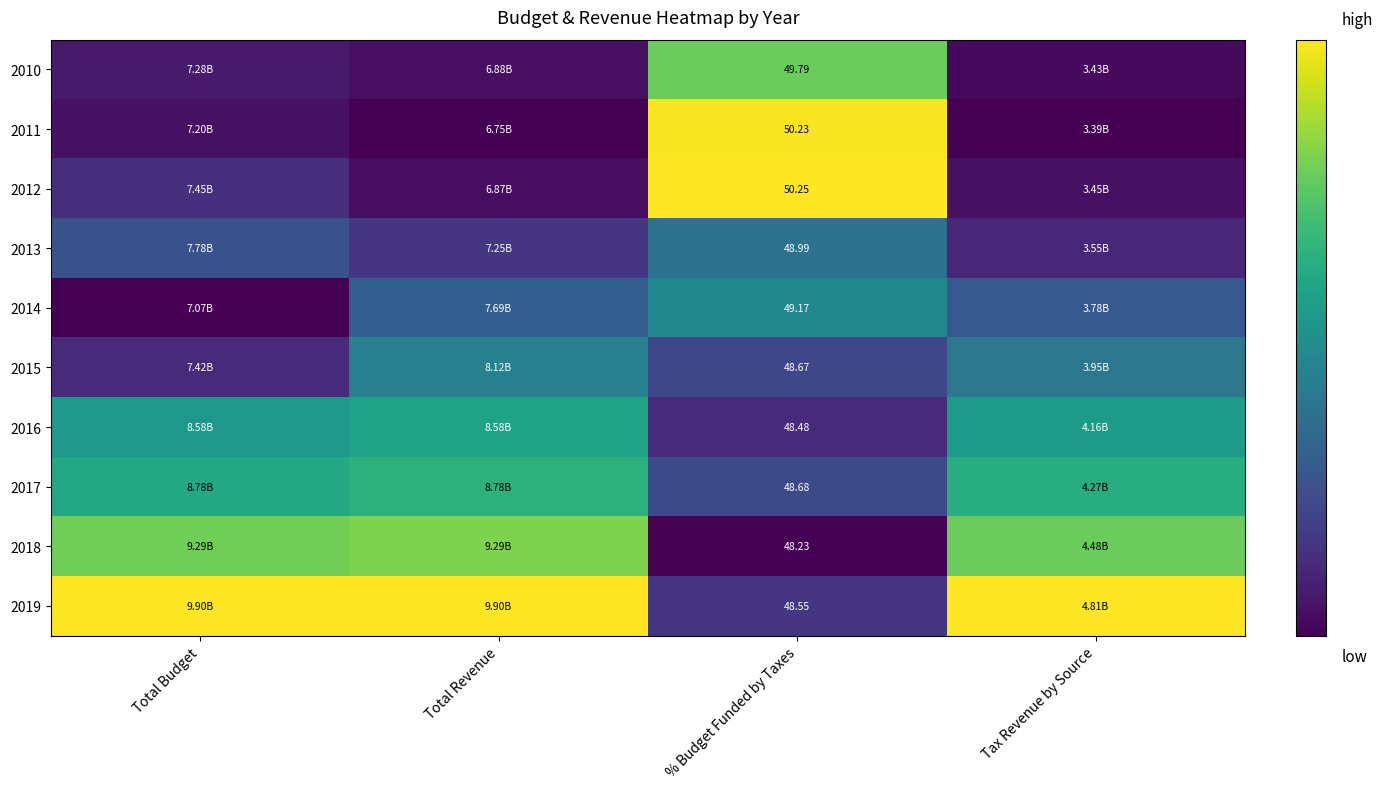

Which series has the largest total across all categories?

2019